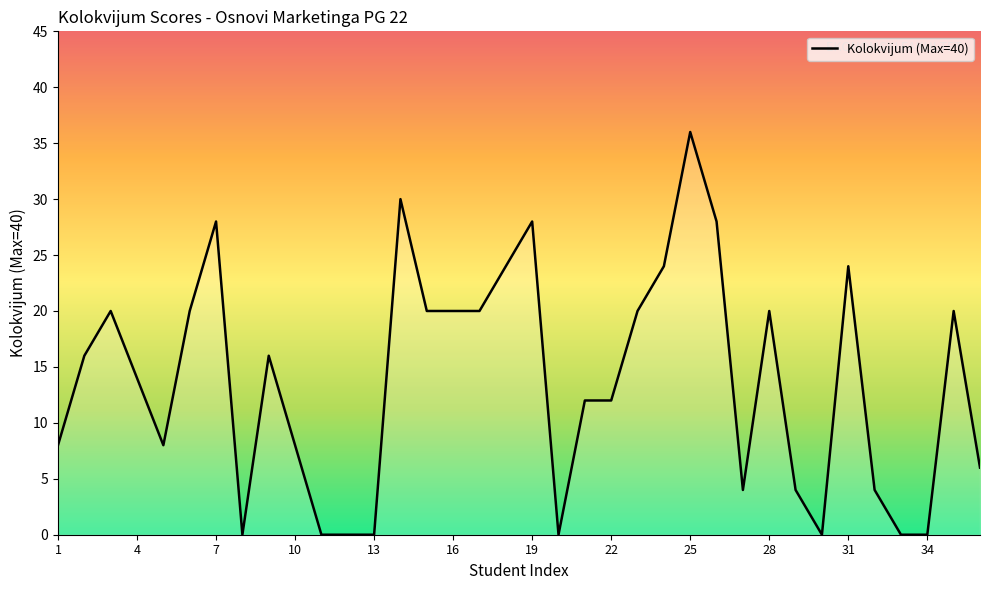

What is the greatest value displayed?

36